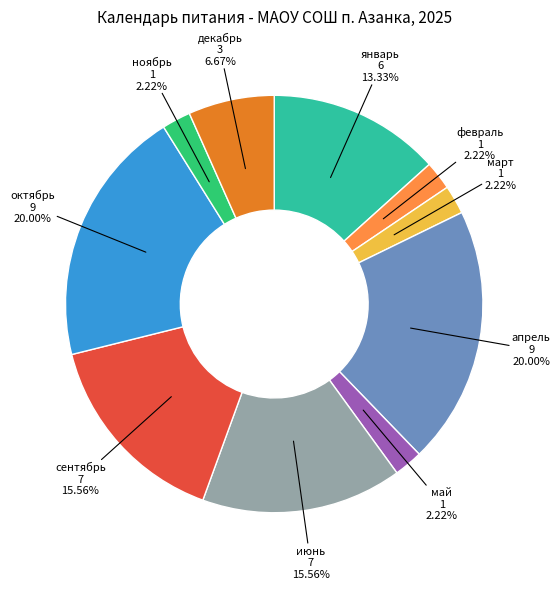

Is there a majority slice in this chart?

No